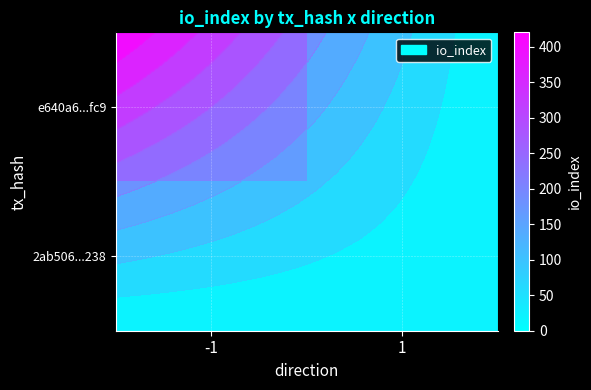

What is the greatest value displayed?

416